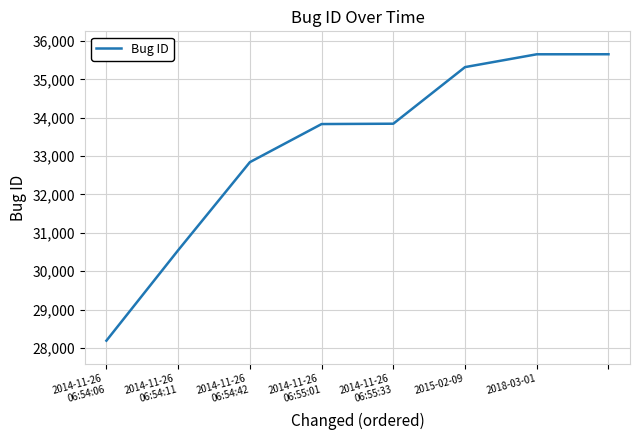

Count the number of categories in the chart.

8